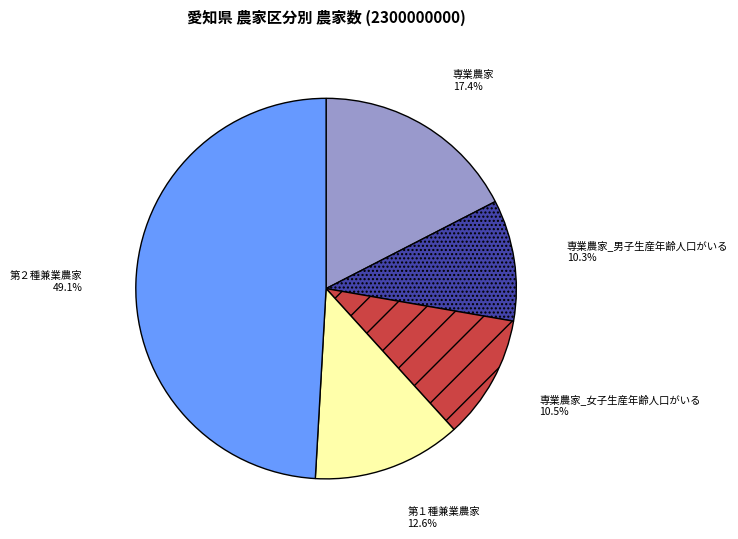

How much of the chart is everything except 専業農家?

82.6%